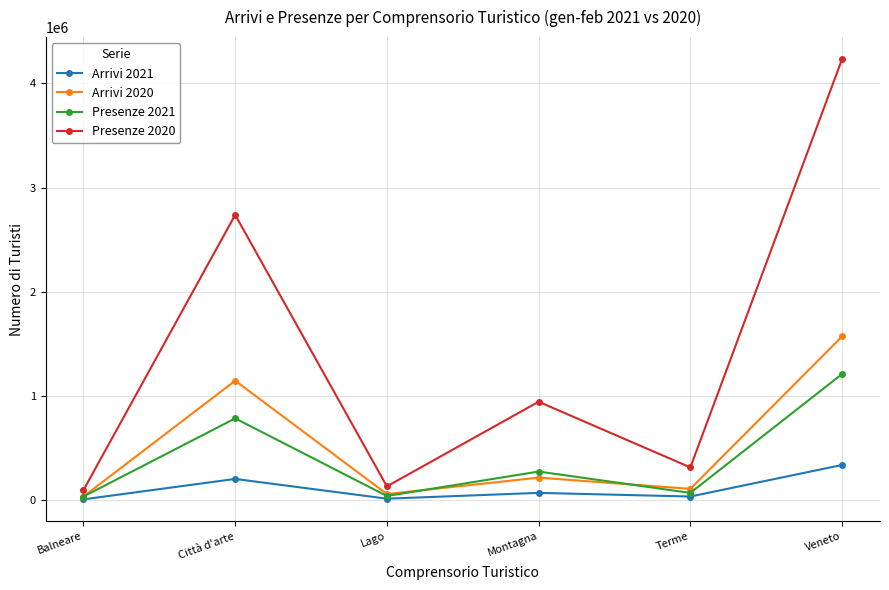

What is the maximum value shown in the chart?

4231121